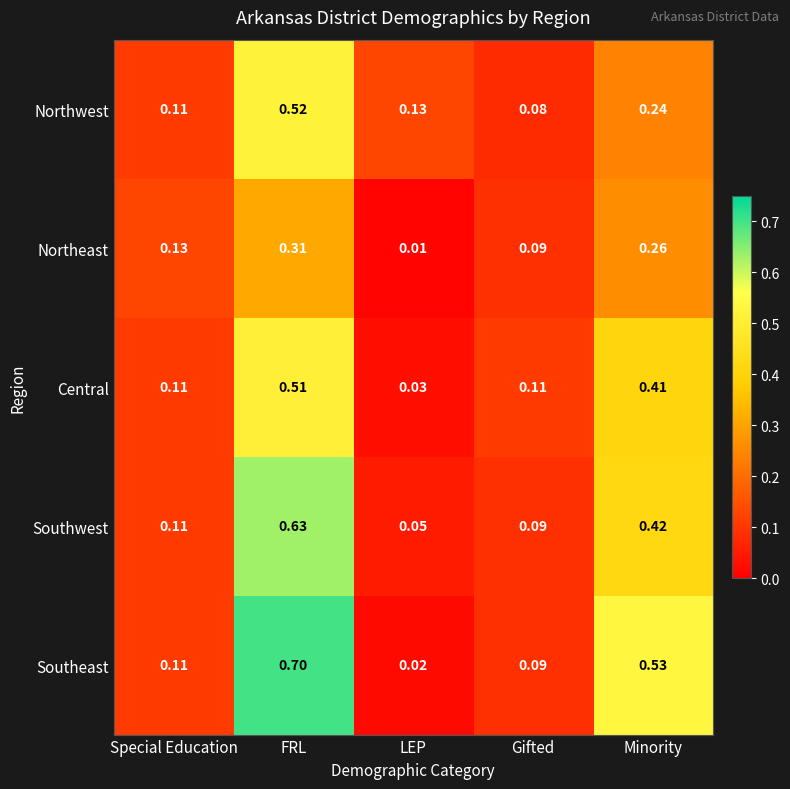

At which category is the sum across all series the highest?

FRL